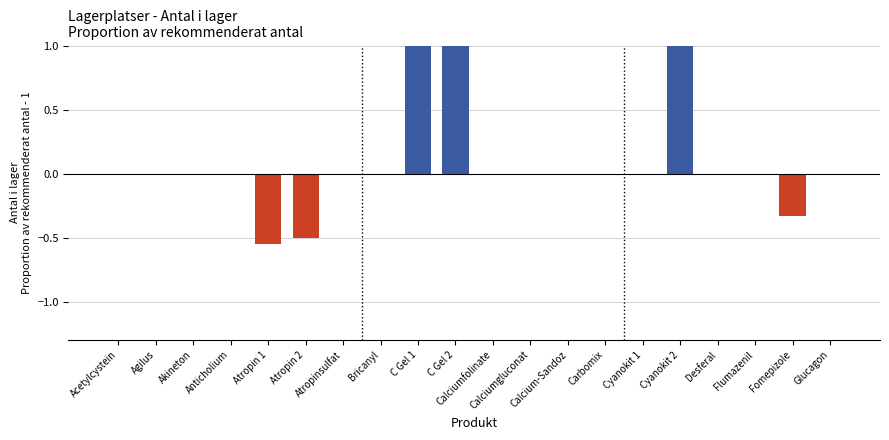

Rank the categories by value from highest to lowest.

C Gel 2, C Gel 1, Cyanokit 2, Acetylcystein, Agilus, Akineton, Anticholium, Atropinsulfat, Bricanyl, Calciumfolinate, Calciumgluconat, Calcium-Sandoz, Carbomix, Cyanokit 1, Desferal, Flumazenil, Glucagon, Fomepizole, Atropin 2, Atropin 1